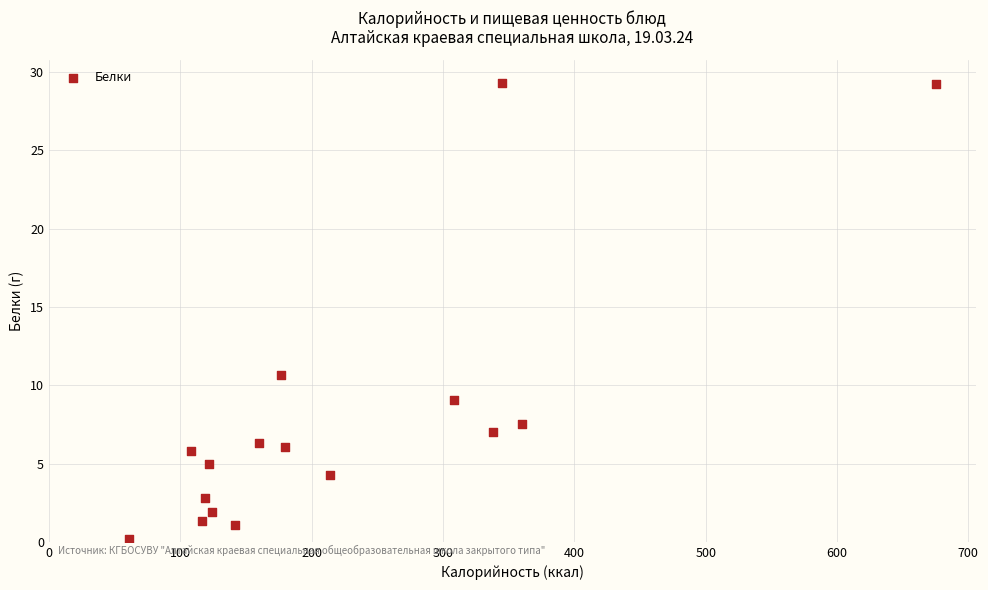

What Y value in the scatter plot is closest to 14?

10.7